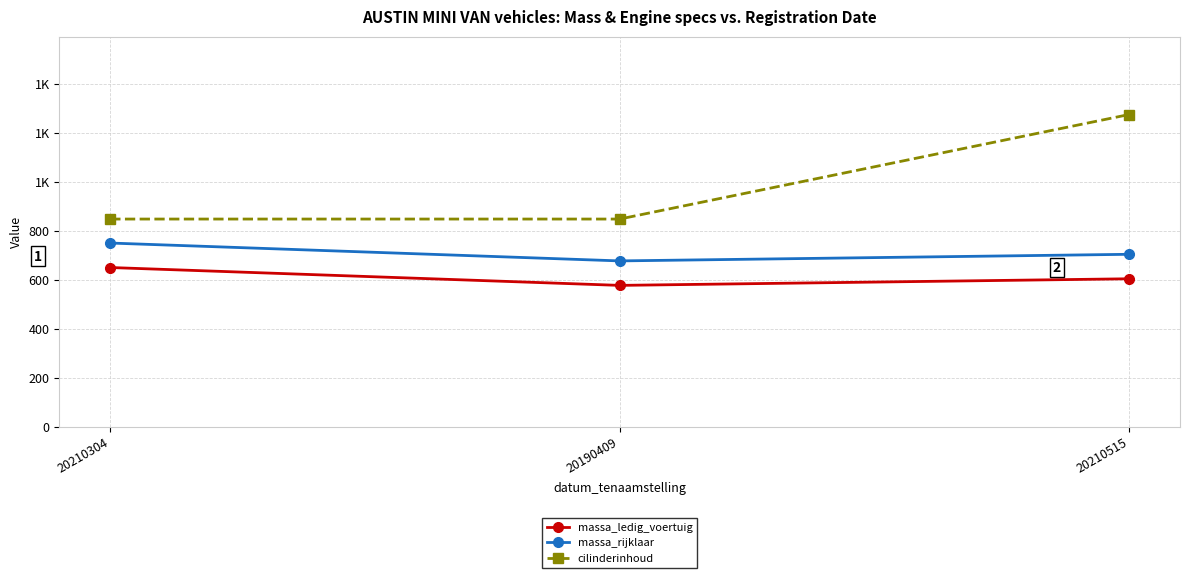

Reading left to right, extract all data points from this chart.

massa_ledig_voertuig: 20210304=650	20190409=577	20210515=604
massa_rijklaar: 20210304=750	20190409=677	20210515=704
cilinderinhoud: 20210304=848	20190409=848	20210515=1275